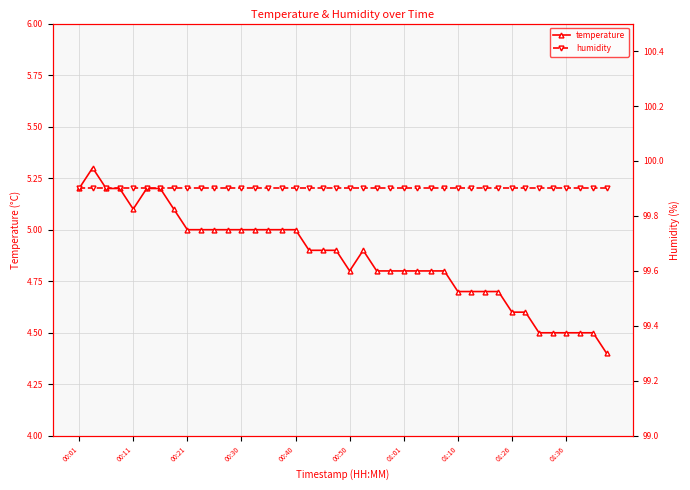

True or false: humidity has more than 1 points higher than both neighbors.

False